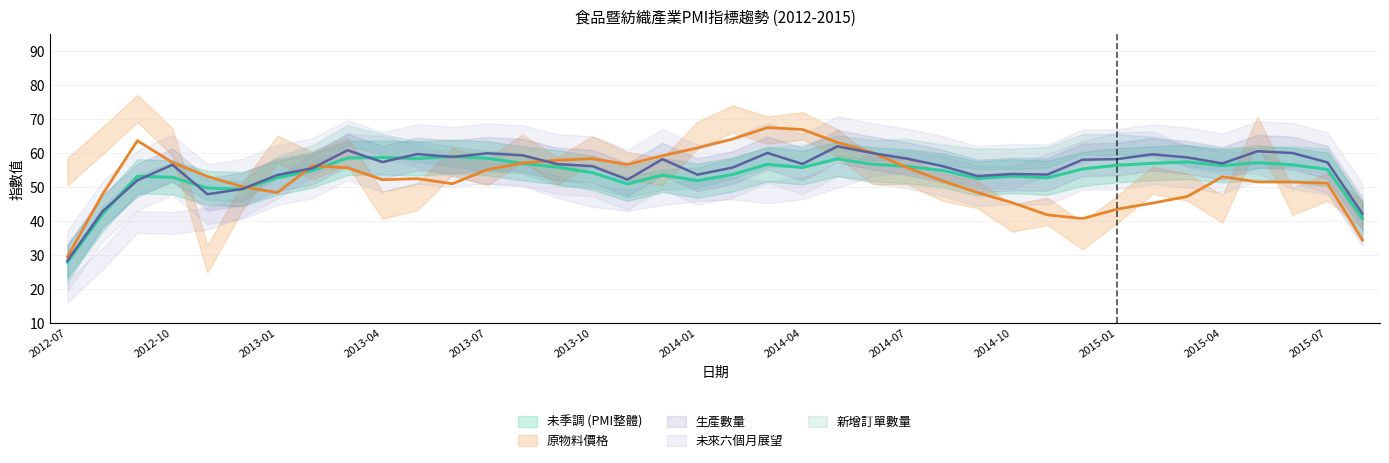

How many values in the 未來六個月展望 series exceed 52?

21